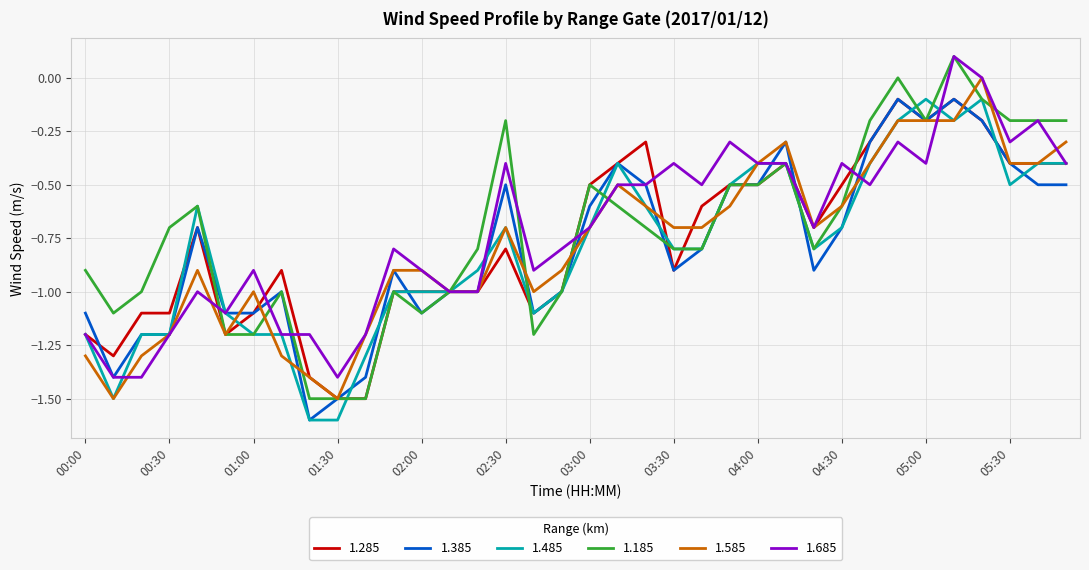

What is the minimum value shown in the chart?

-1.6